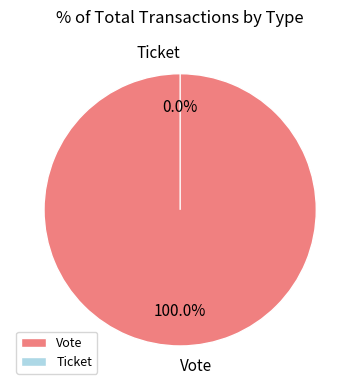

True or false: Vote accounts for 93% of the total.

False